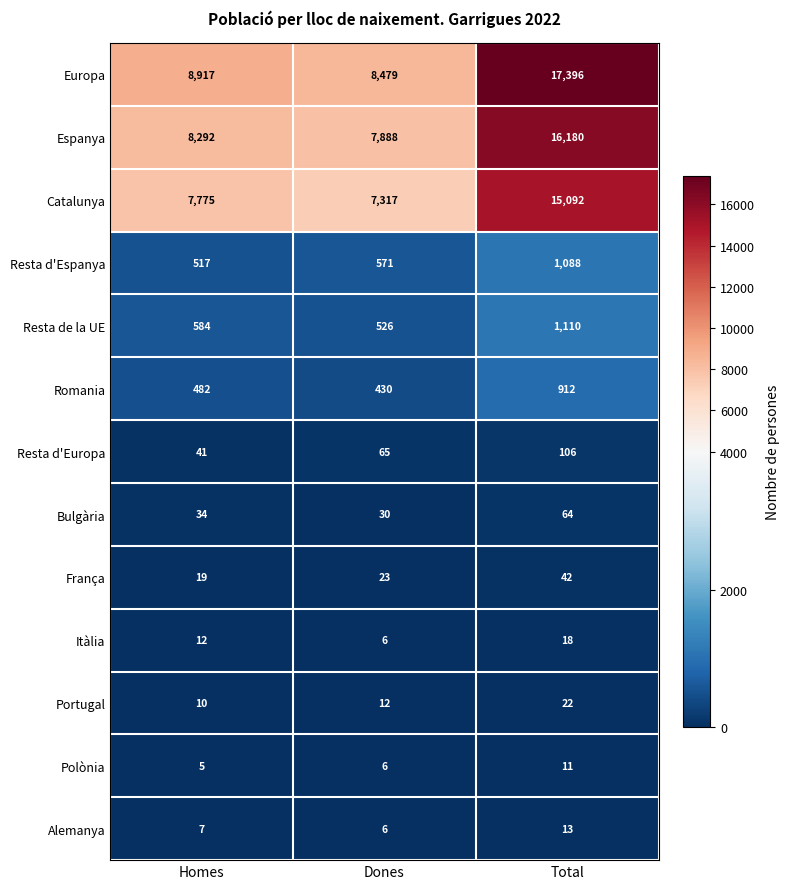

At which category is the sum across all series the highest?

Total